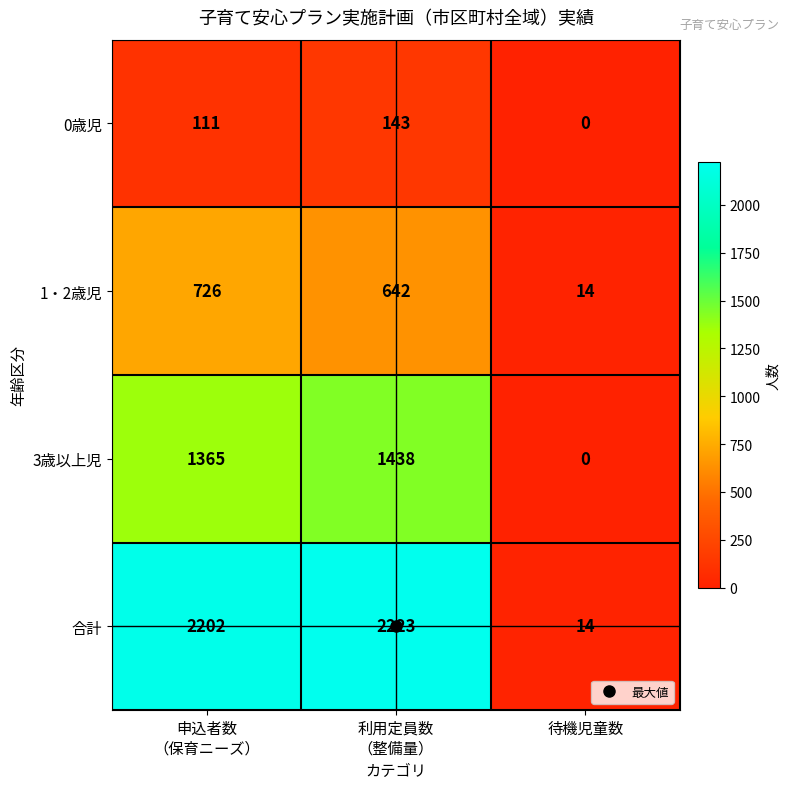

What is the difference between the maximum and minimum values in the 1・2歳児 series?

712